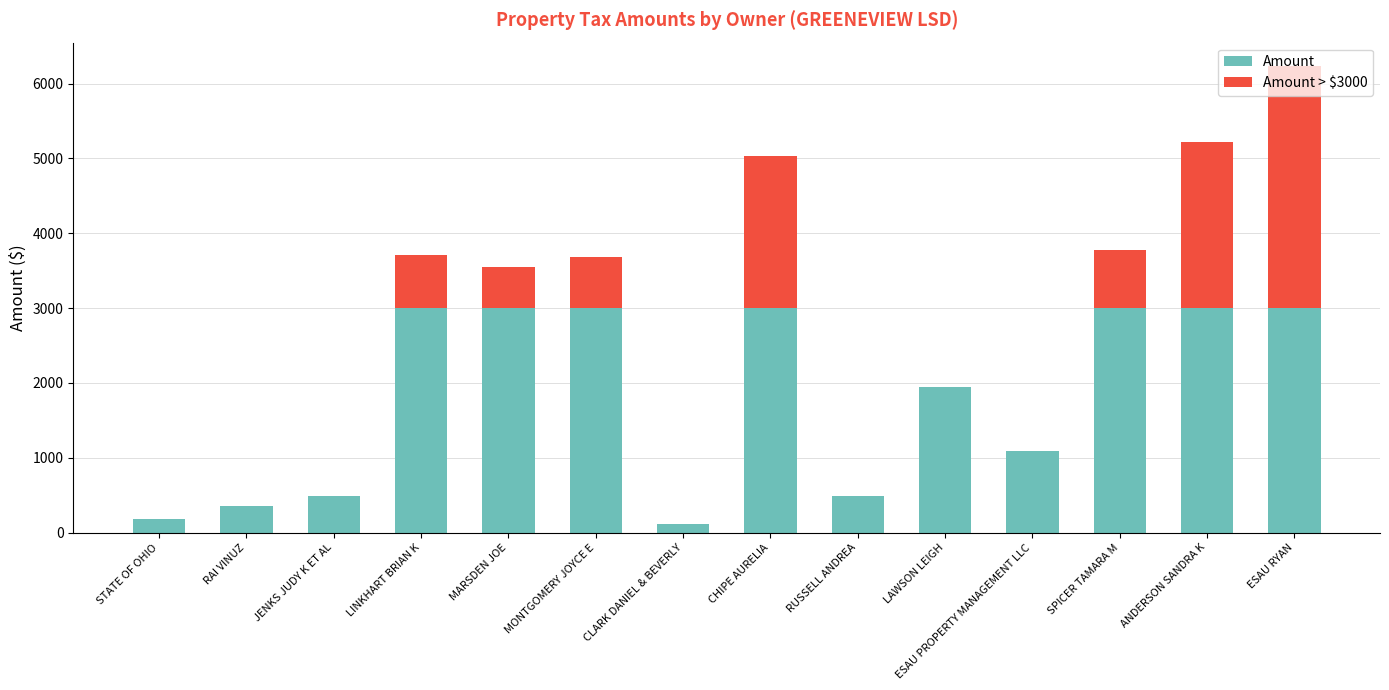

Is it true that Amount equals 3000.0 at ANDERSON SANDRA K?

True